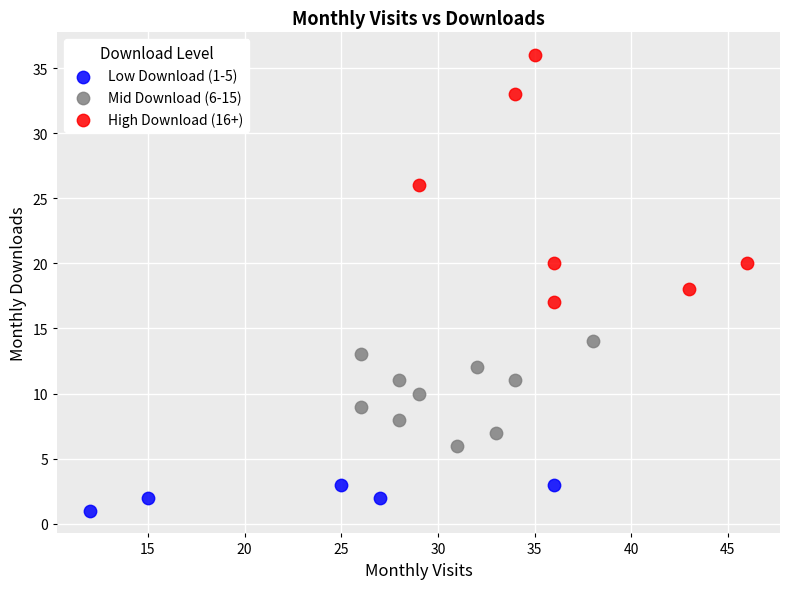

Which series contains the highest Y value?

High Download (16+)